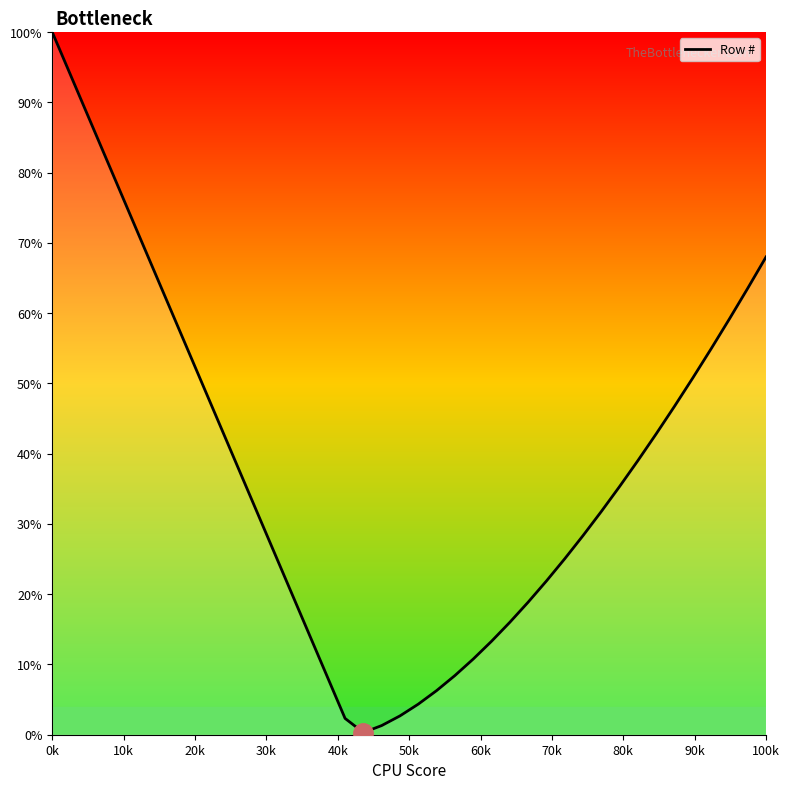

What is the greatest value displayed?

100.0